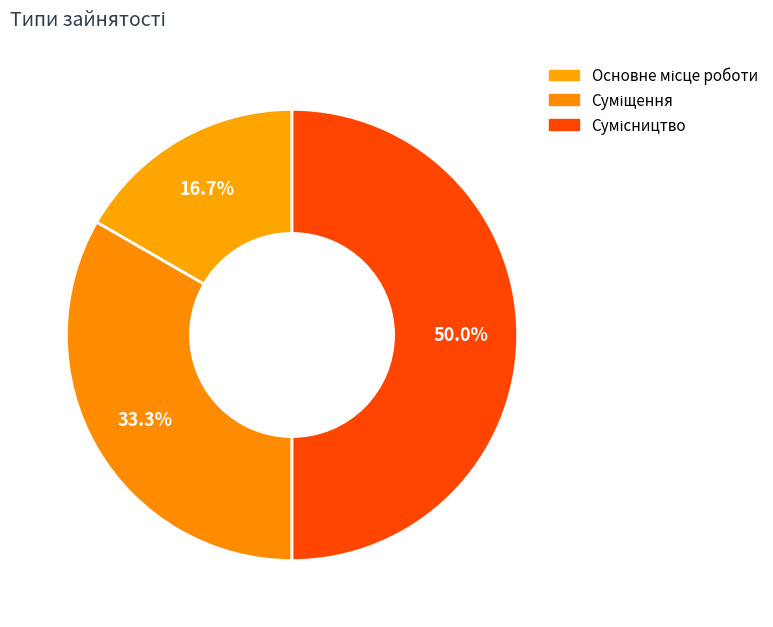

True or false: Основне місце роботи accounts for 17% of the total.

True